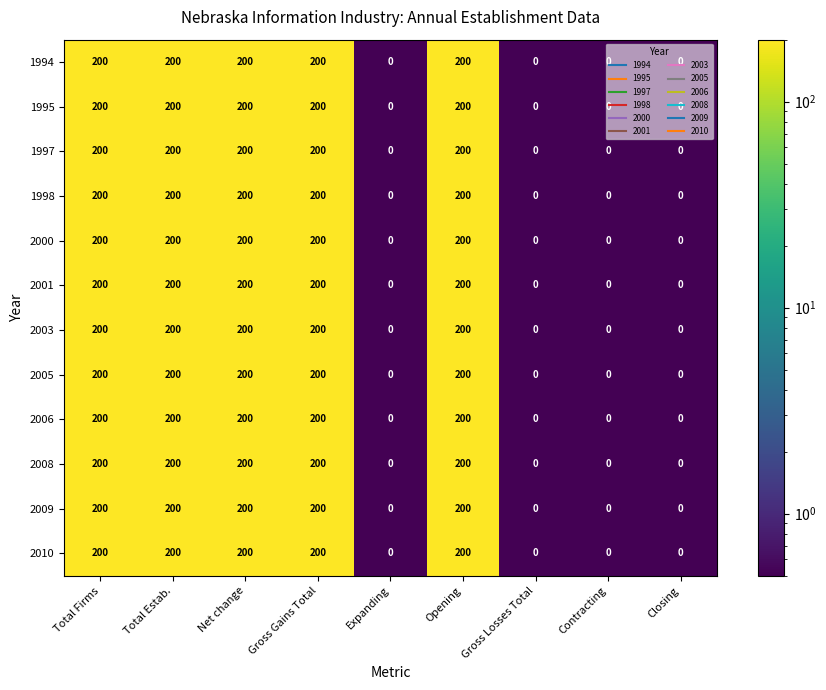

Count the 2001 values in the range 0 to 200.

9